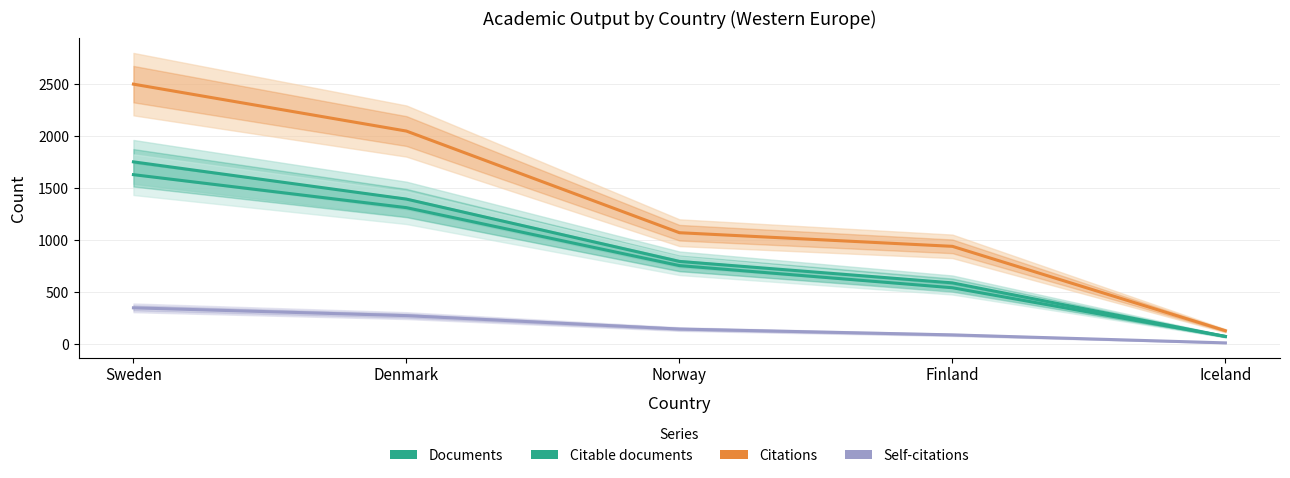

What is the maximum value shown in the chart?

2500